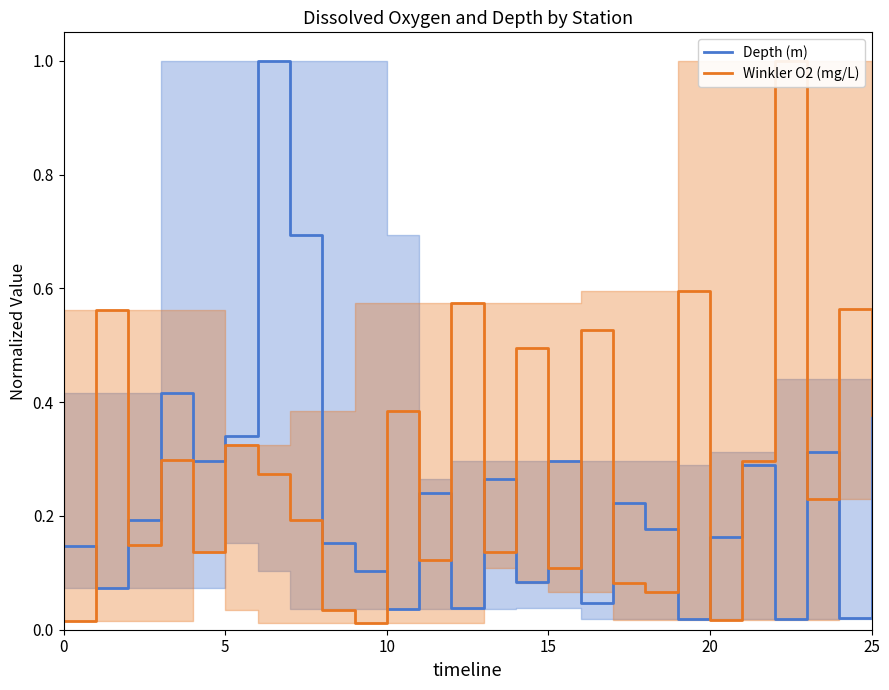

Which series changed the most between 5 and 17?

Winkler O2 (mg/L)